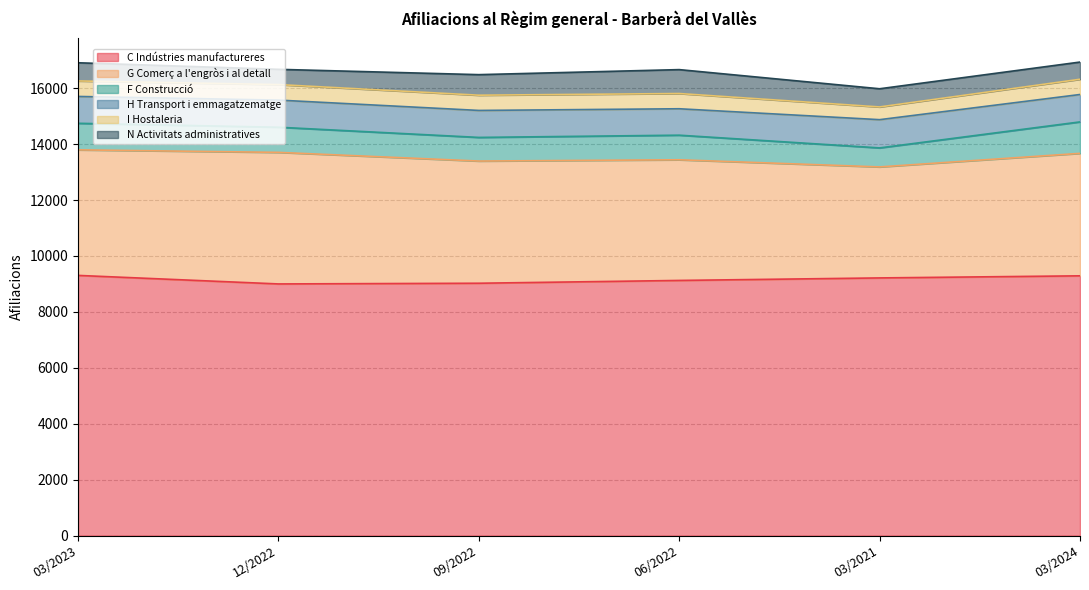

Which category has the lowest value in the I Hostaleria series?

03/2021